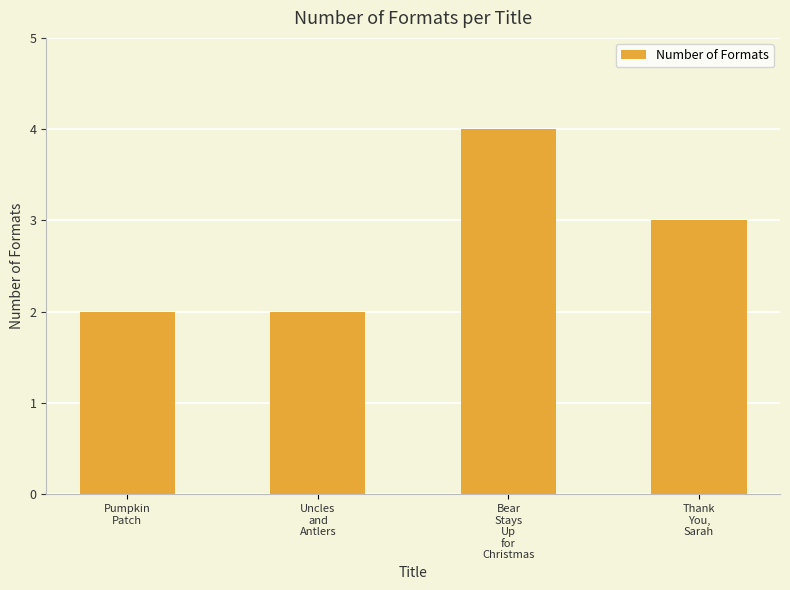

Reading left to right, transcribe all the data shown in this chart.

Pumpkin
Patch=2	Uncles
and
Antlers=2	Bear
Stays
Up
for
Christmas=4	Thank
You,
Sarah=3